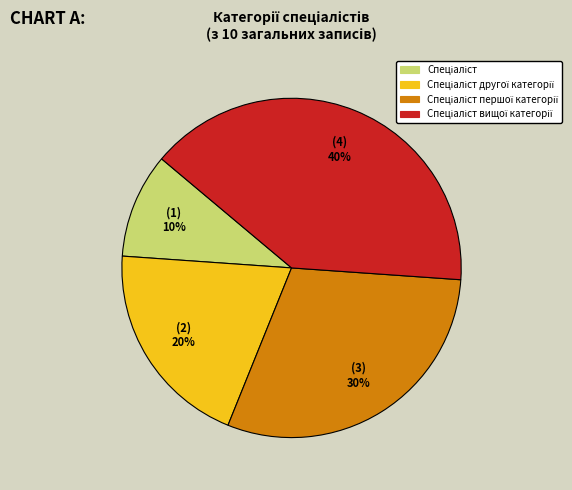

To the nearest percent, what is the difference between the largest and smallest slice percentages?

30%